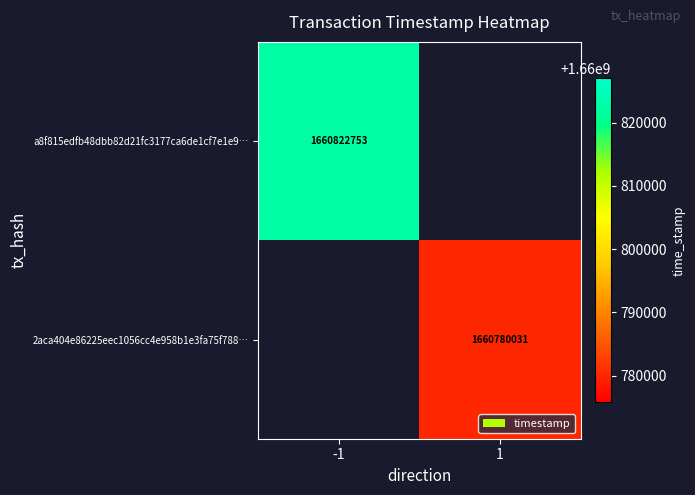

List the series in order of their overall mean, lowest first.

a8f815edfb48dbb82d21fc3177ca6de1cf7e1e9…, 2aca404e86225eec1056cc4e958b1e3fa75f788…